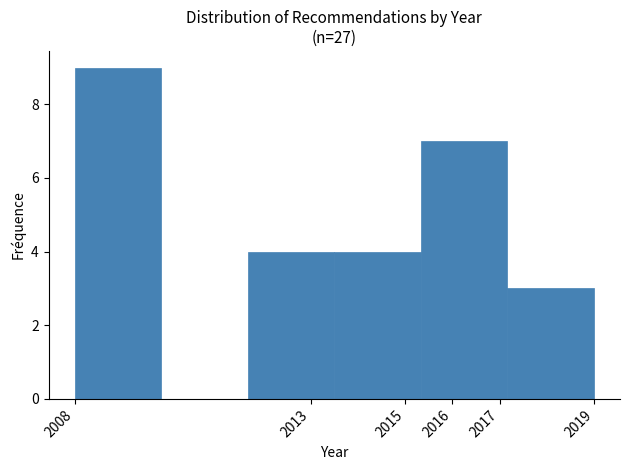

Reading left to right, transcribe this chart: for each bar, give the range it covers on the x-axis and its height. Neither the bar edges nor the heights are printed on the chart, so give them approximately, as read against the axes.

2008.0 to 2009.8: 9
2009.8 to 2011.7: 0
2011.7 to 2013.5: 4
2013.5 to 2015.3: 4
2015.3 to 2017.2: 7
2017.2 to 2019.0: 3